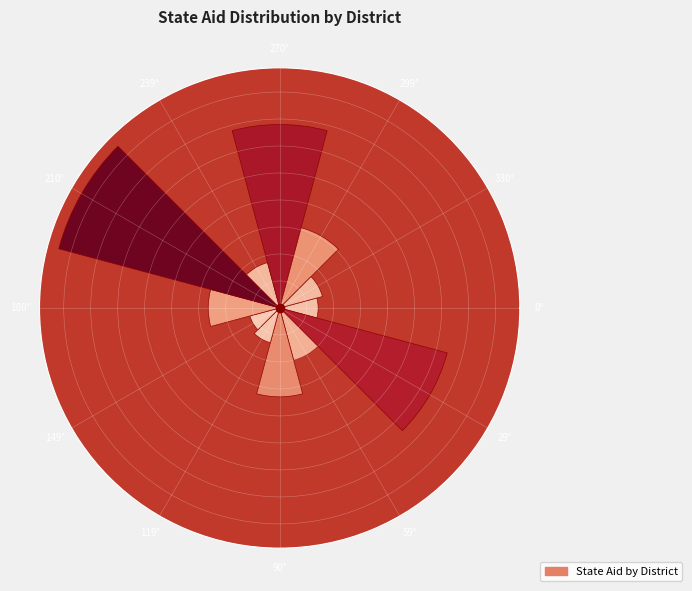

Are the bars horizontal?

No